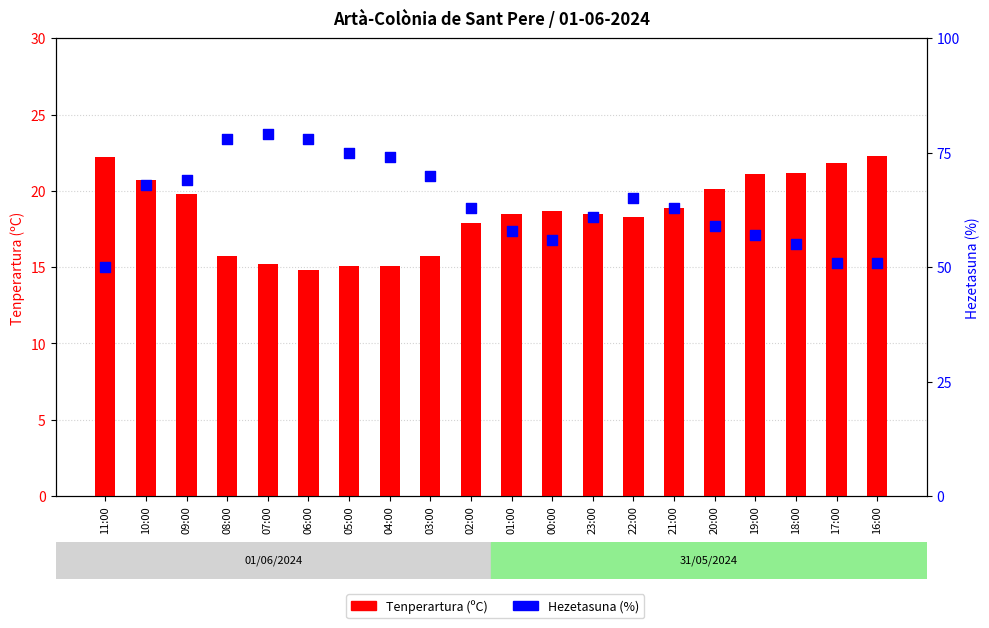

What are all the series names shown in the legend?

Tenperartura (ºC), Hezetasuna (%)